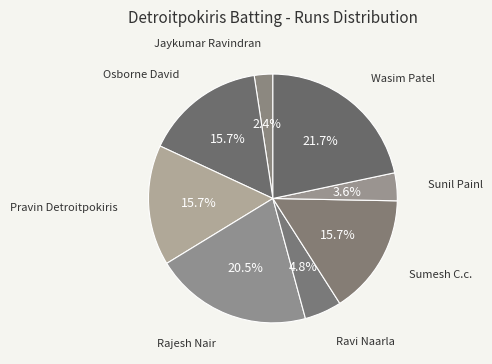

What is the largest slice in the pie chart?

Wasim Patel